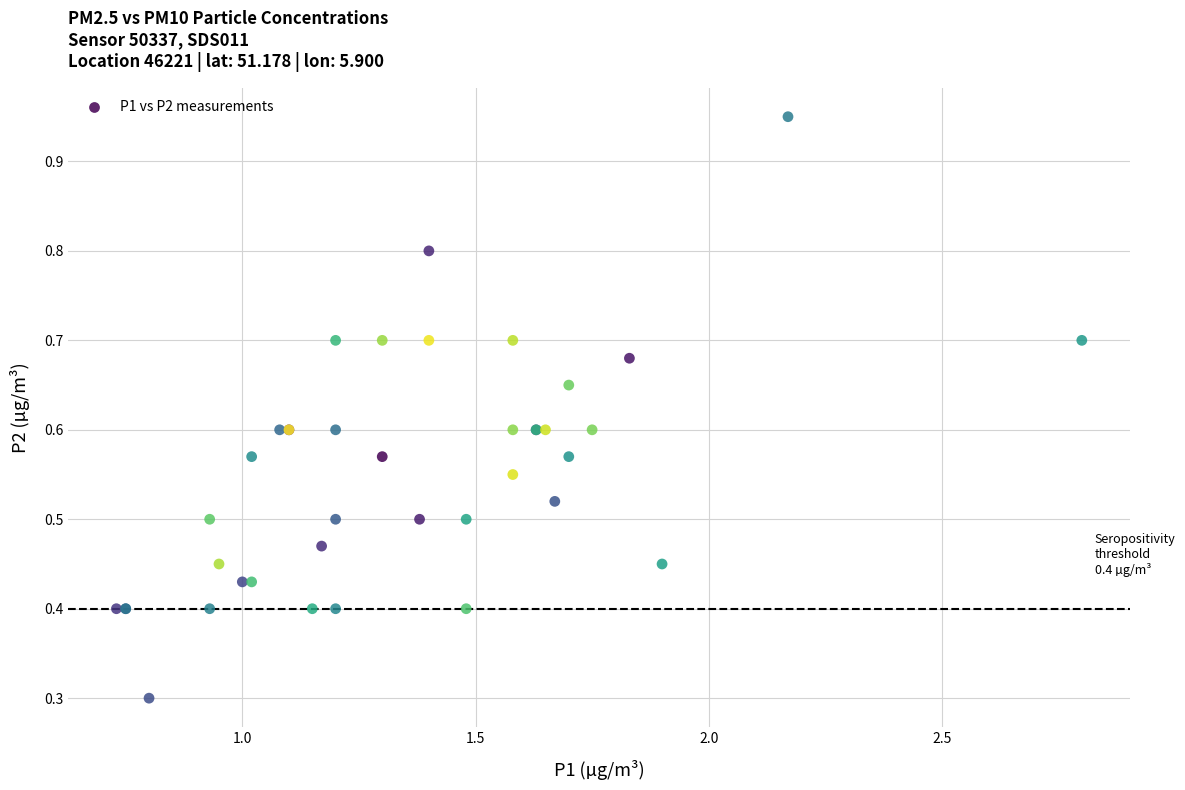

What Y value in the scatter plot is closest to 0?

0.3